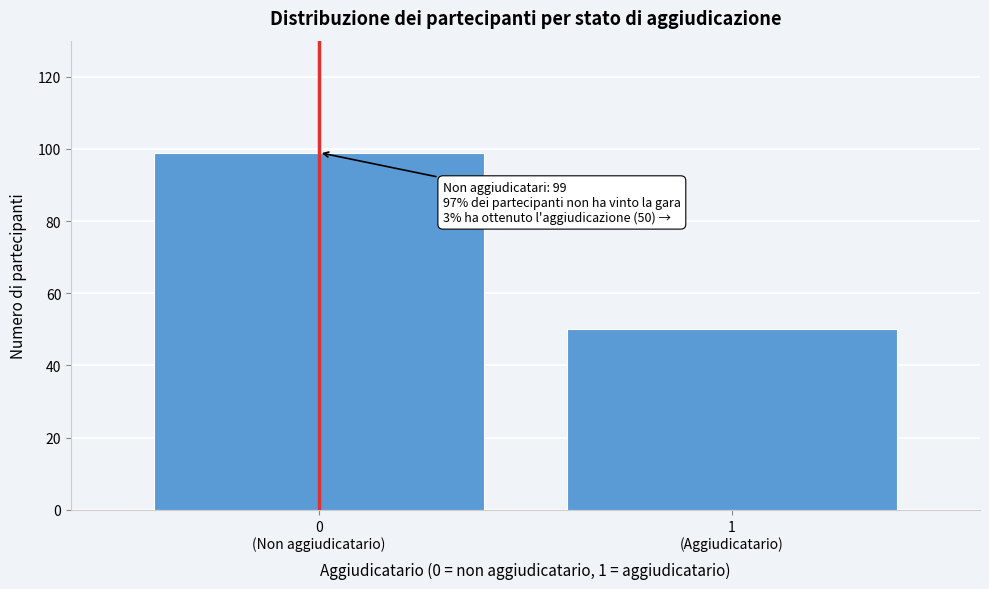

Reading left to right, transcribe all the data shown in this chart.

99	50